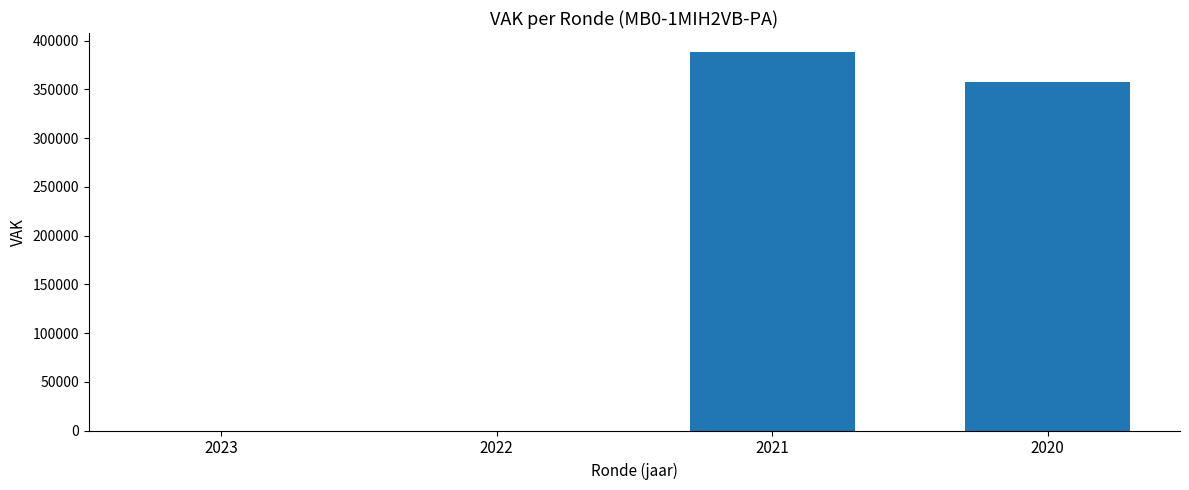

What is the greatest value displayed?

388517